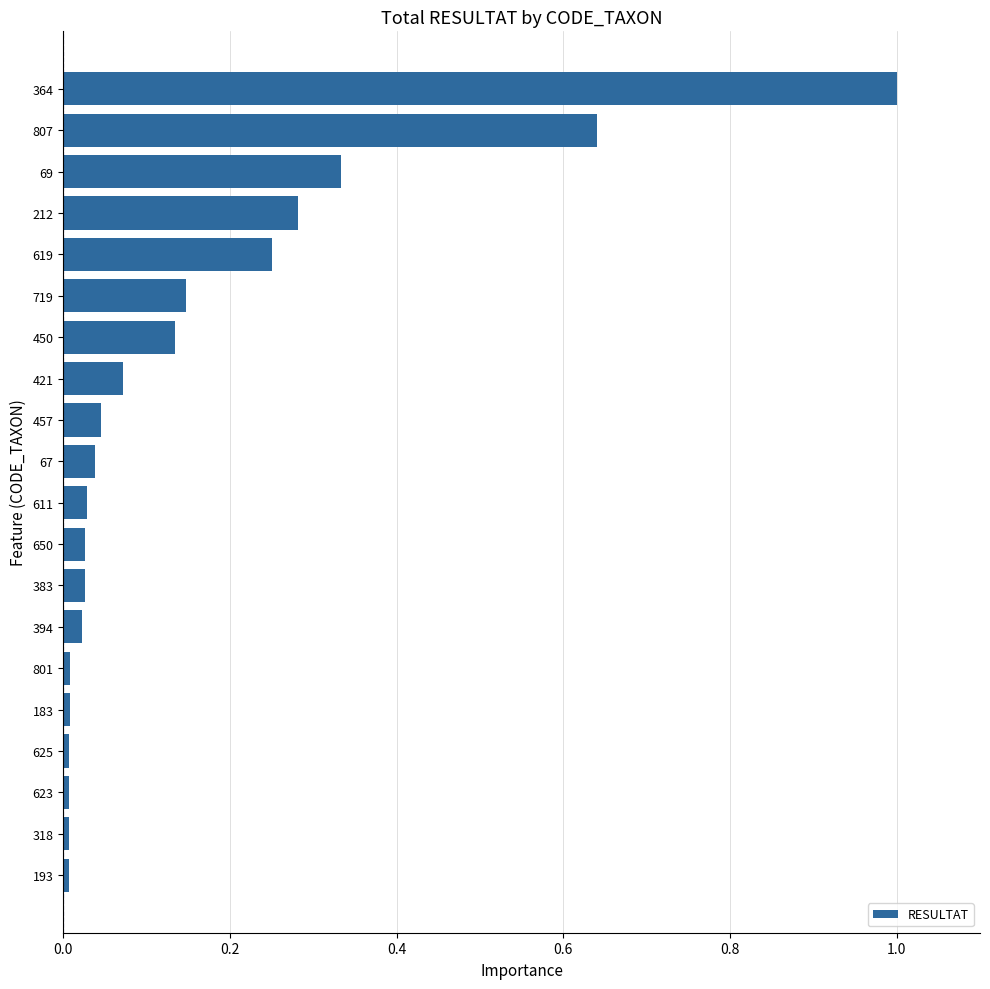

The chart shows a value of 0.0 at 67. True or false?

True